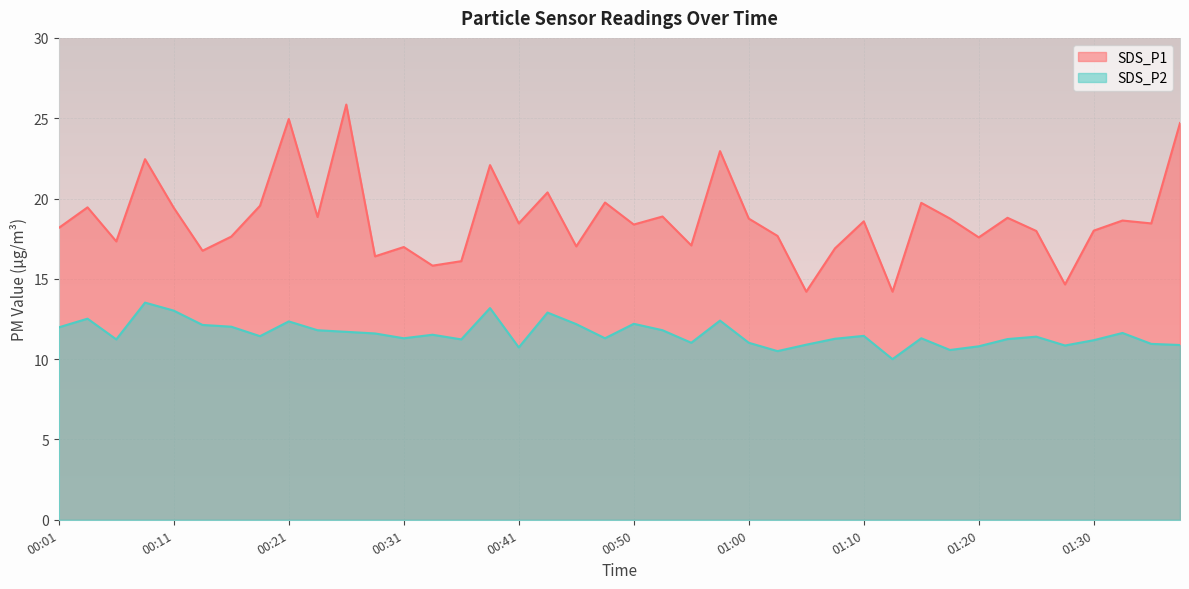

What is the label of the 1st point from the left?

00:01